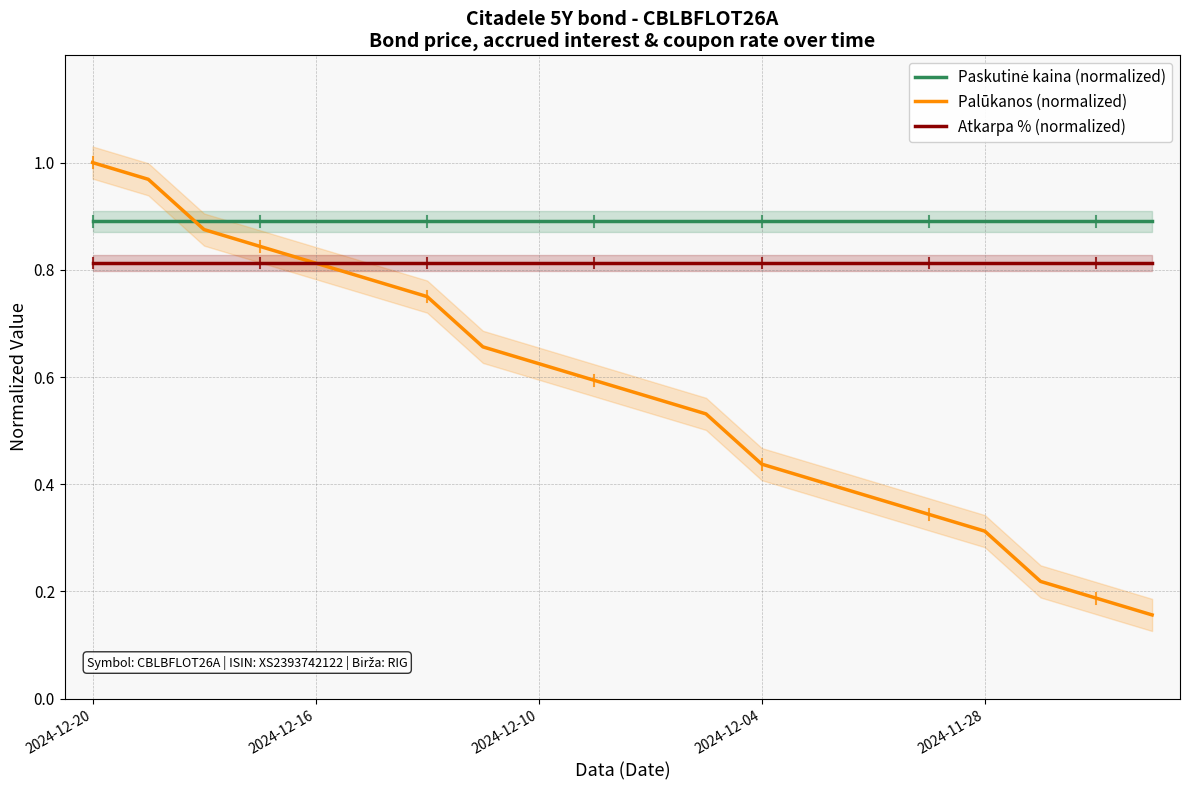

Which has a higher value, 2024-12-04 or 2024-12-16?

2024-12-04